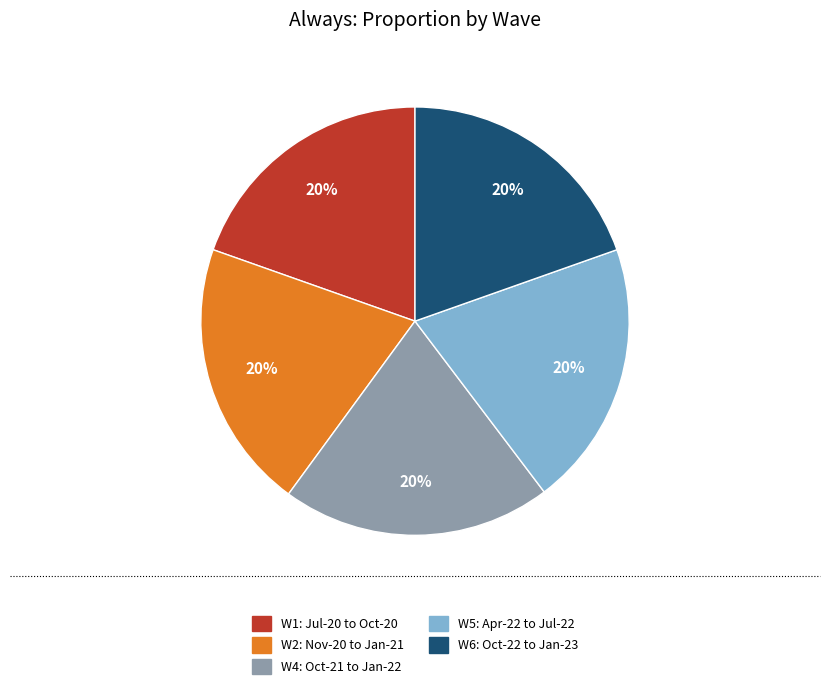

Does W6: Oct-22 to Jan-23 represent more than half of the total?

No